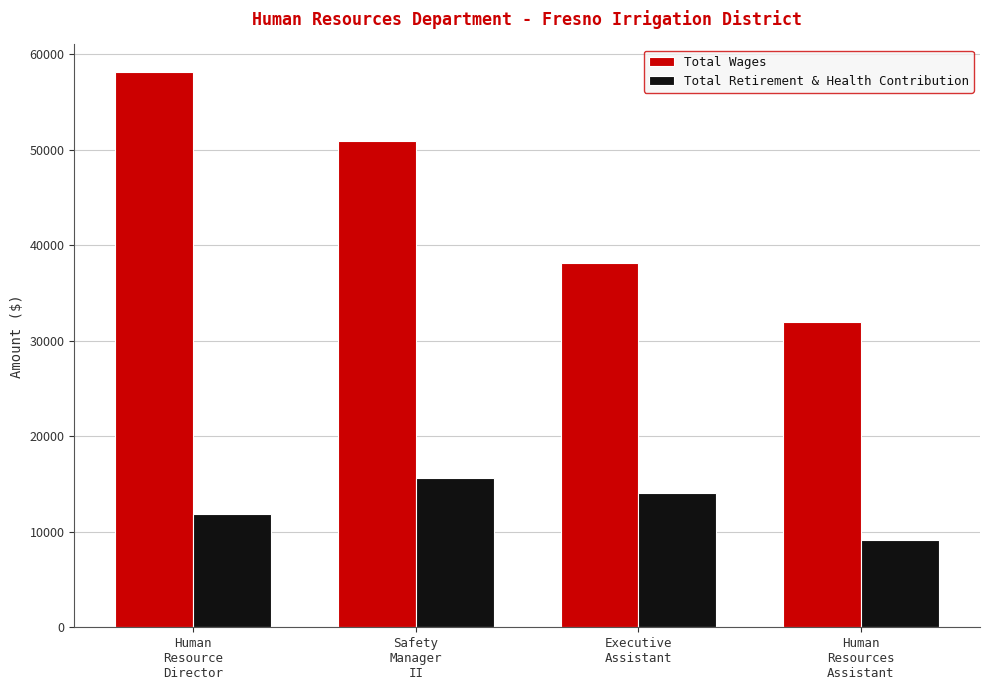

The value of Total Retirement & Health Contribution at Human
Resource
Director is 17429. True or false?

False